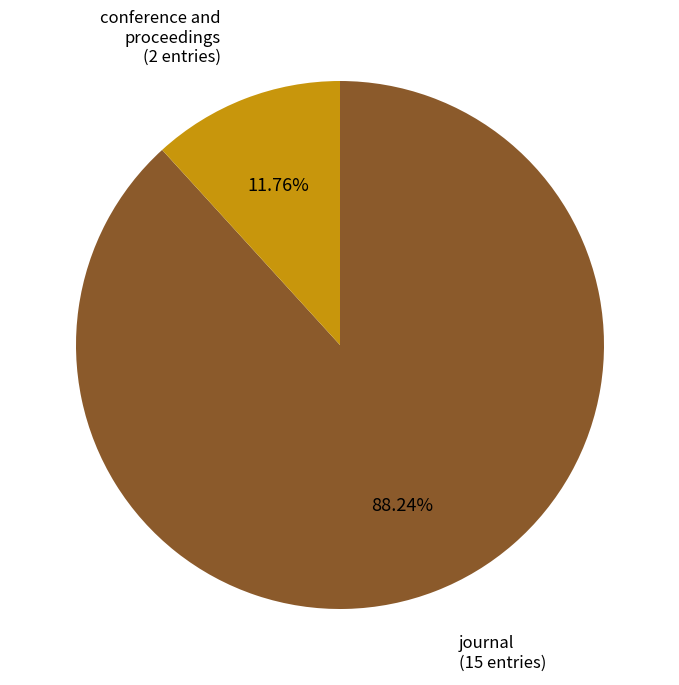

Which category accounts for the majority?

journal